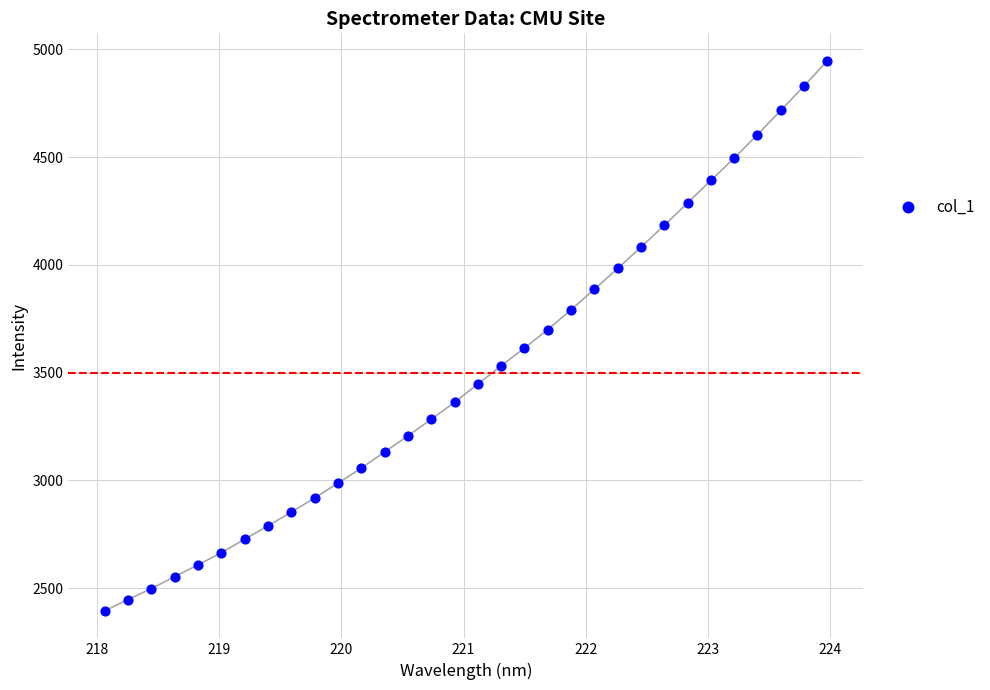

What is the range of X values (max minus min)?

5.9